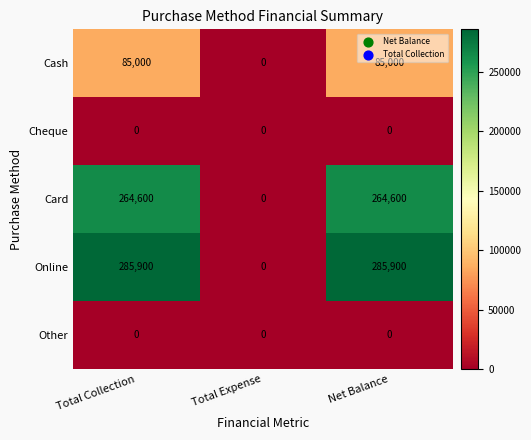

What is the maximum value for Card?

264600